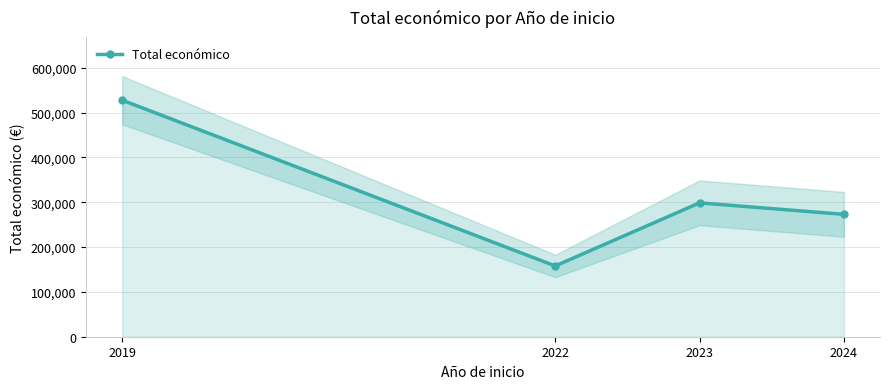

Read the value at 2019.

527902